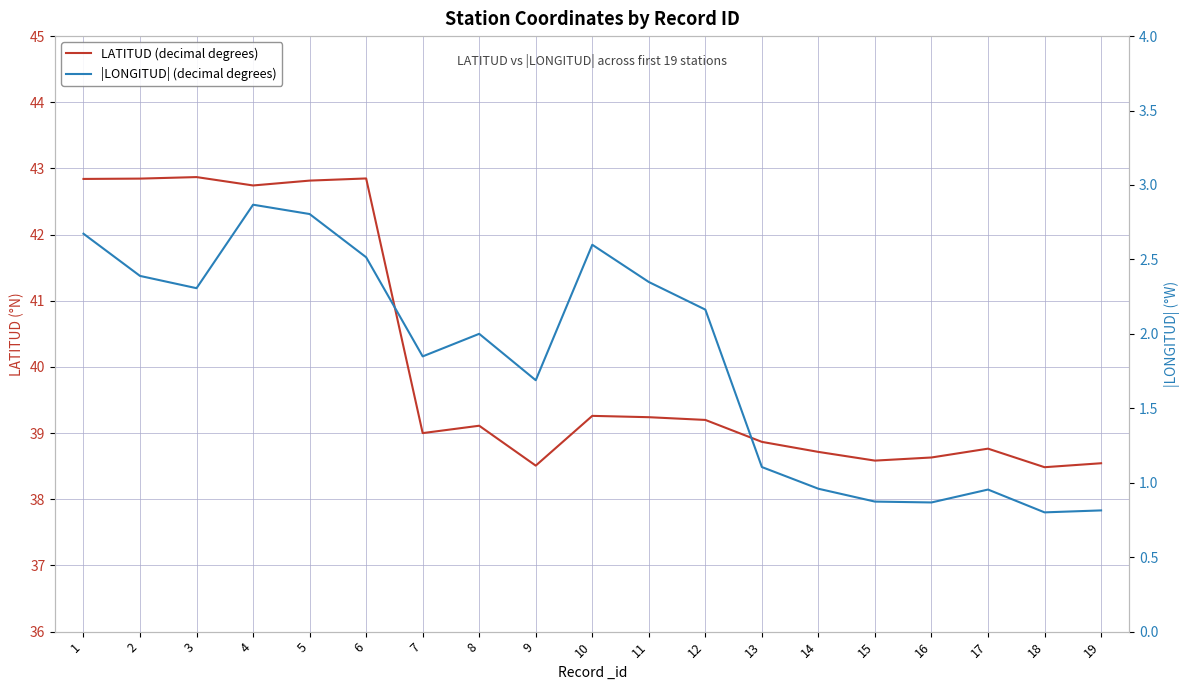

What is the difference between the highest and lowest values at 12?

37.0